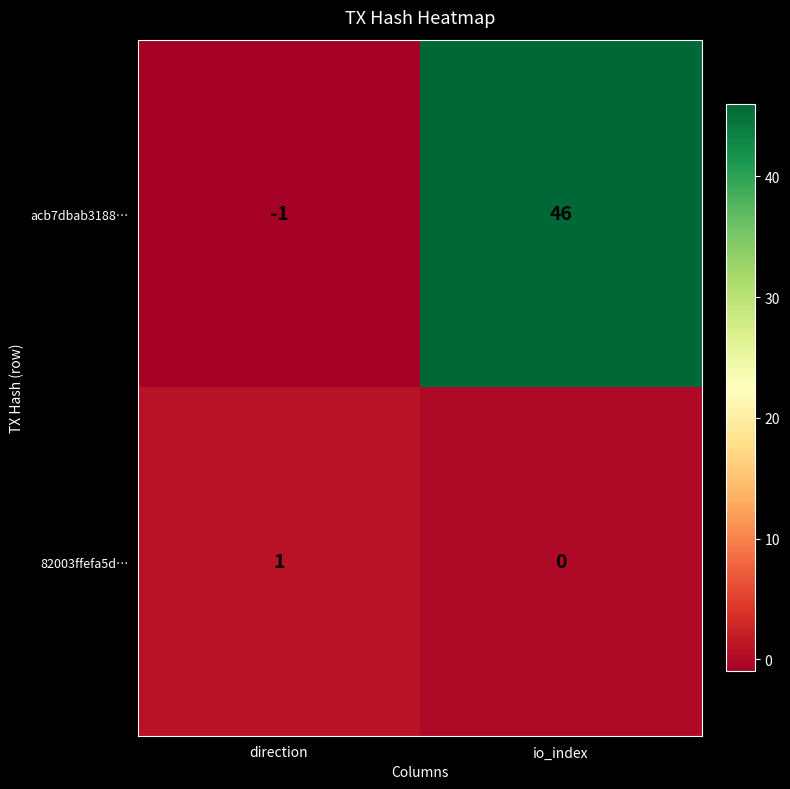

Is it true that 82003ffefa5d… equals 1 at direction?

True